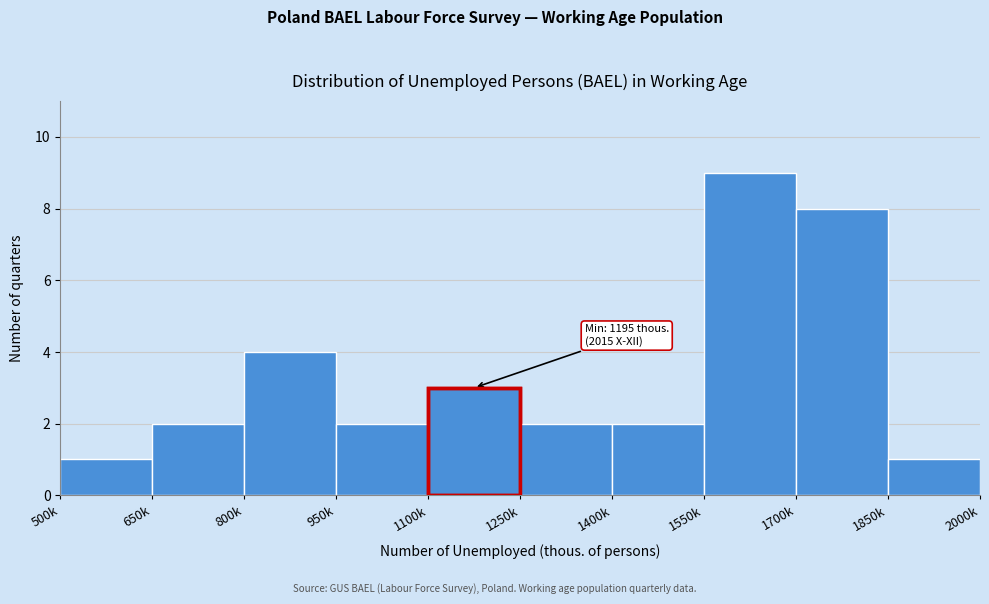

Reading right to left, list all the values displayed in this chart.

1	8	9	2	2	3	2	4	2	1